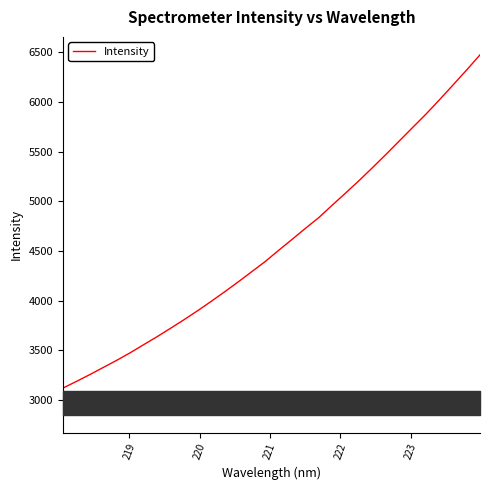

What is the maximum value shown in the chart?

6472.8